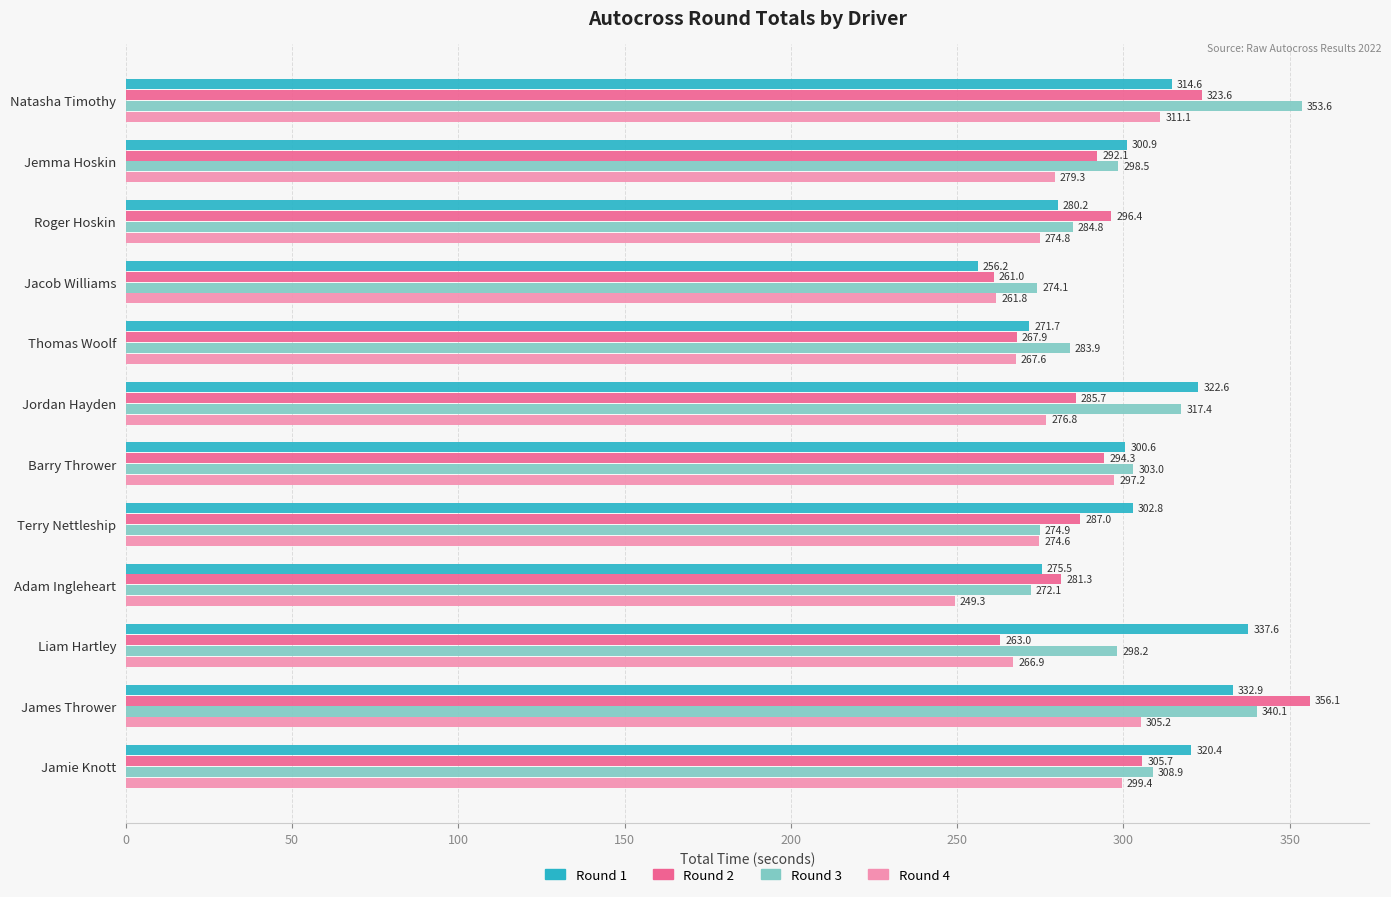

At which category does the chart reach its minimum across all series?

Adam Ingleheart